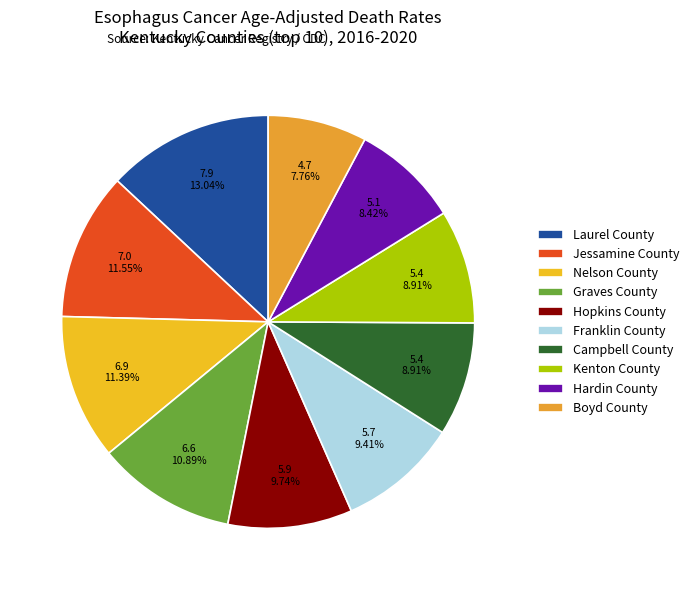

To the nearest percent, what portion does Nelson County represent?

11%